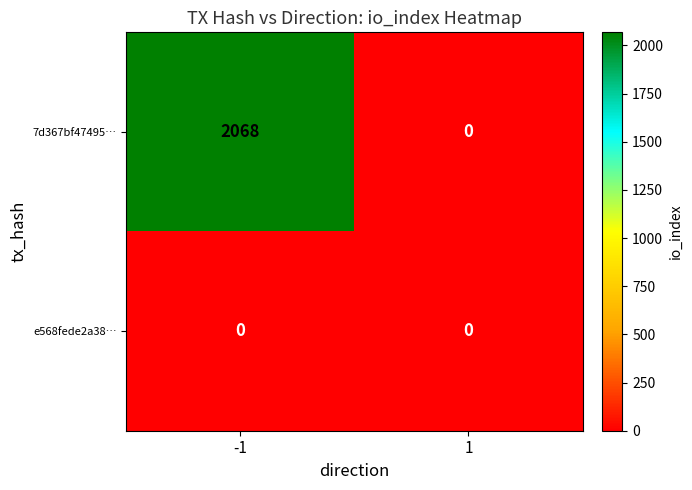

Rank the series by their maximum value, from highest to lowest.

7d367bf47495…, e568fede2a38…